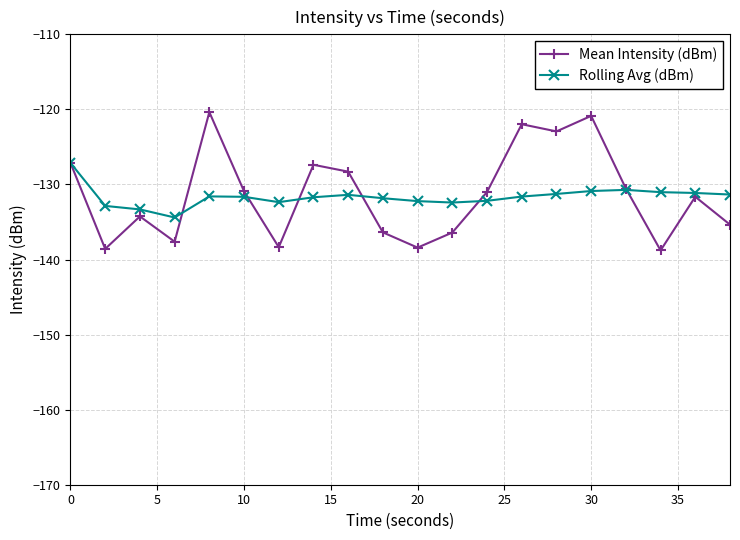

What is the value of the Mean Intensity (dBm) point at the 3rd from the left?

-134.3